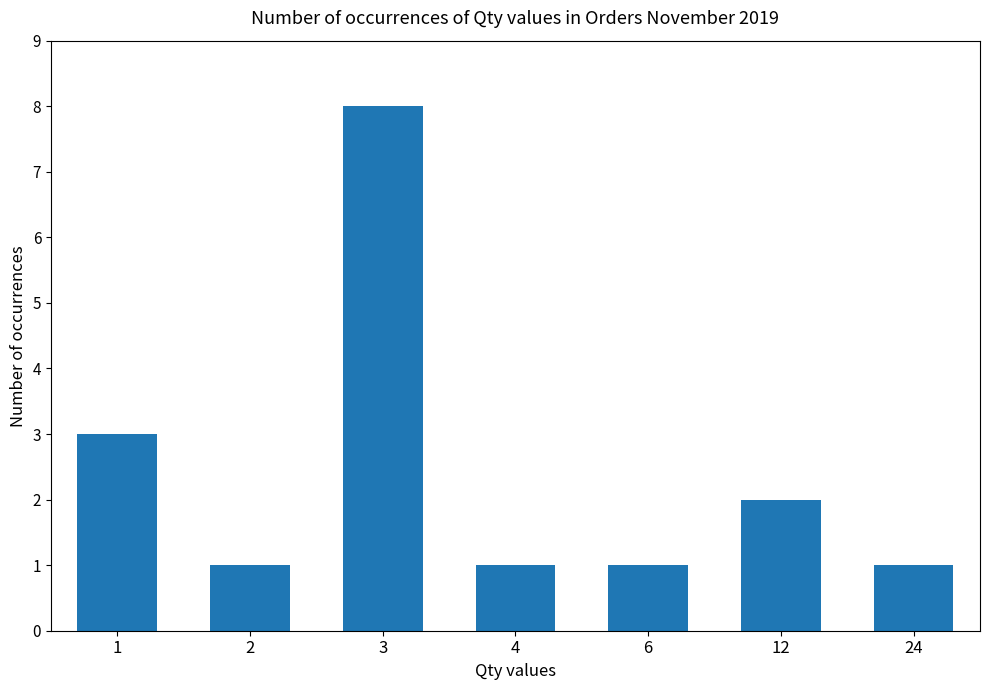

At which category does the chart reach its peak across all series?

3